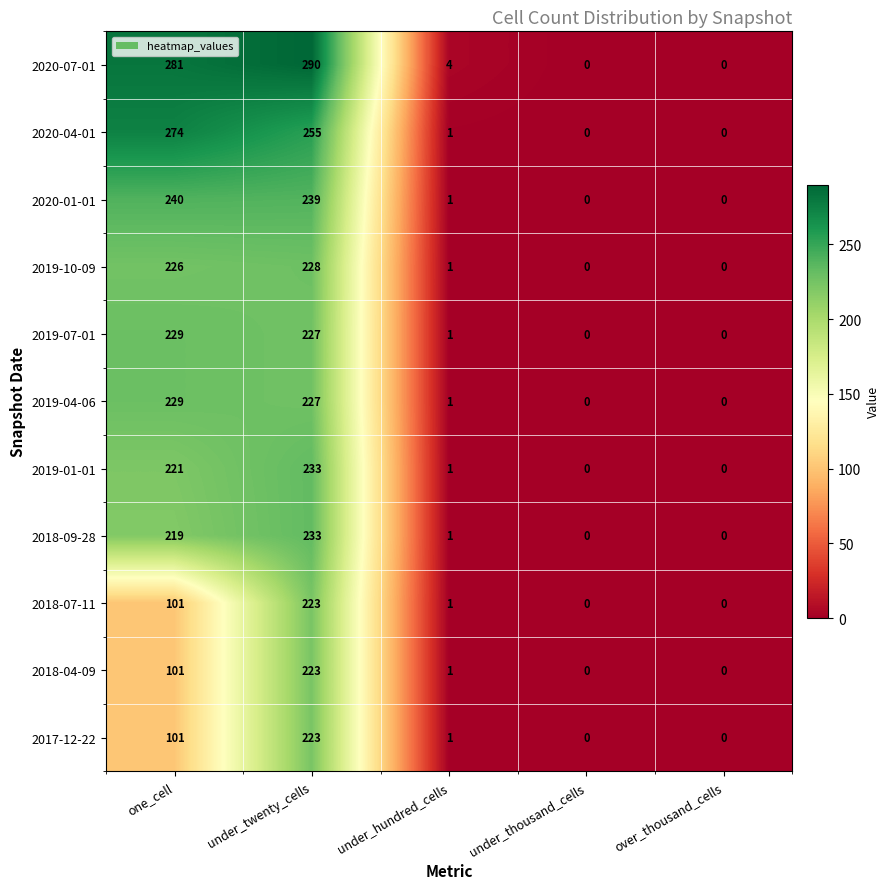

Which category has the highest value across all series?

under_twenty_cells